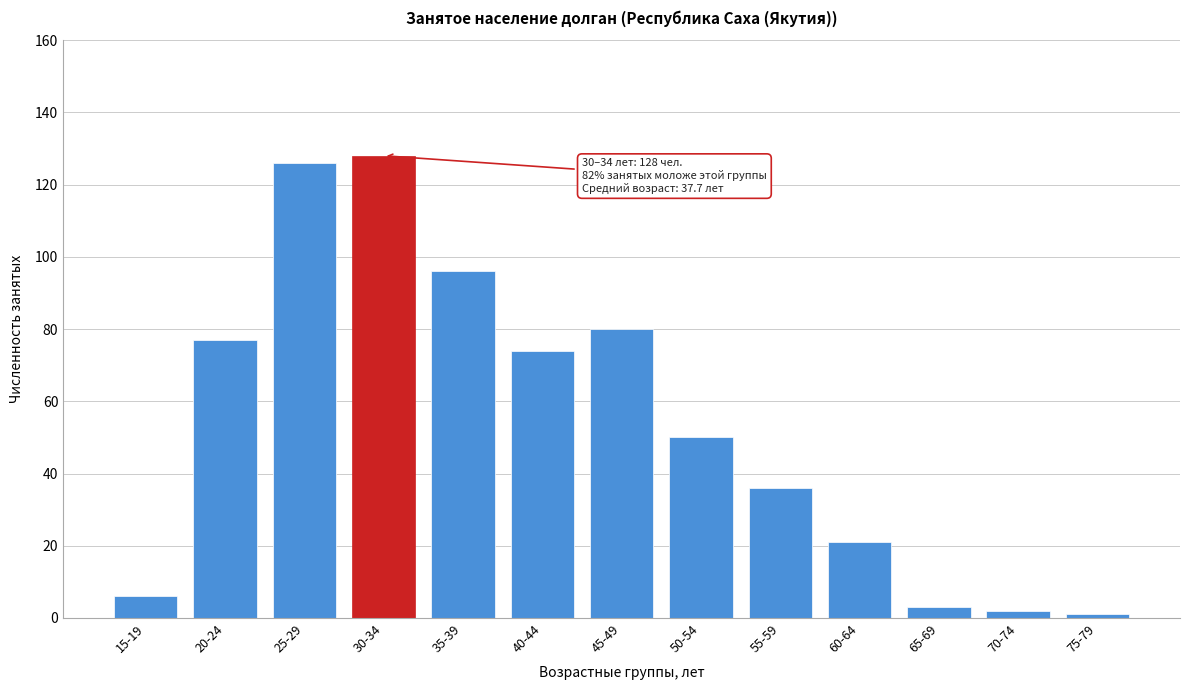

Reading left to right, what are all the values shown in this chart?

15-19=6	20-24=77	25-29=126	30-34=128	35-39=96	40-44=74	45-49=80	50-54=50	55-59=36	60-64=21	65-69=3	70-74=2	75-79=1